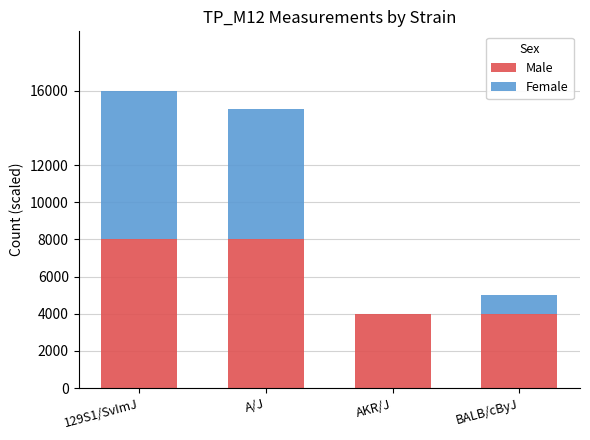

How many distinct data groups are displayed?

2